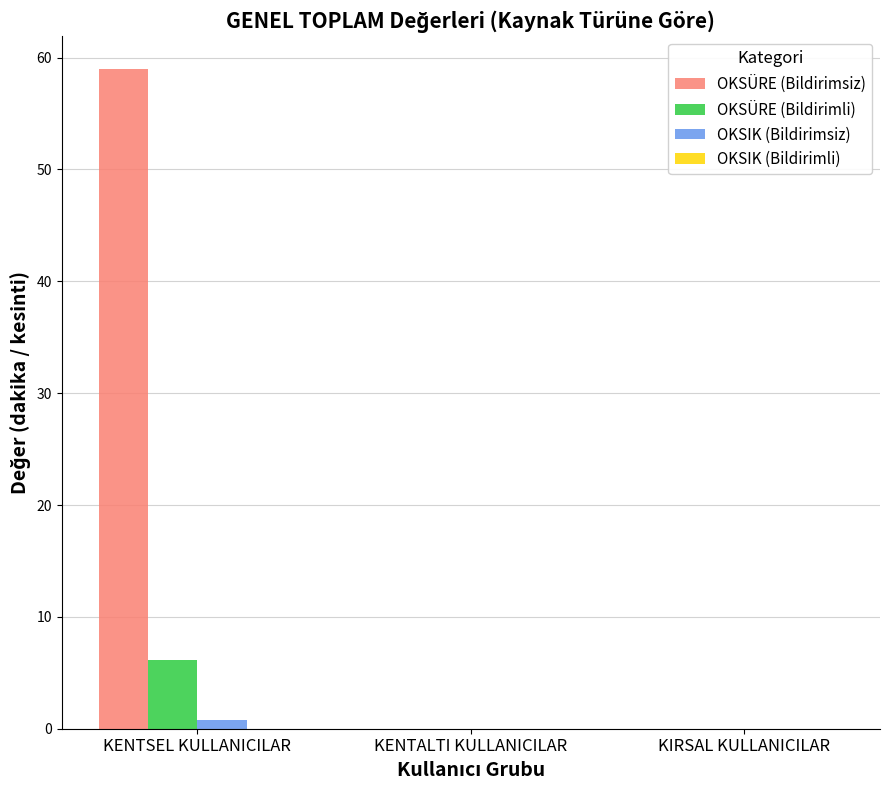

What is the sum of all OKSÜRE (Bildirimli) values?

6.2